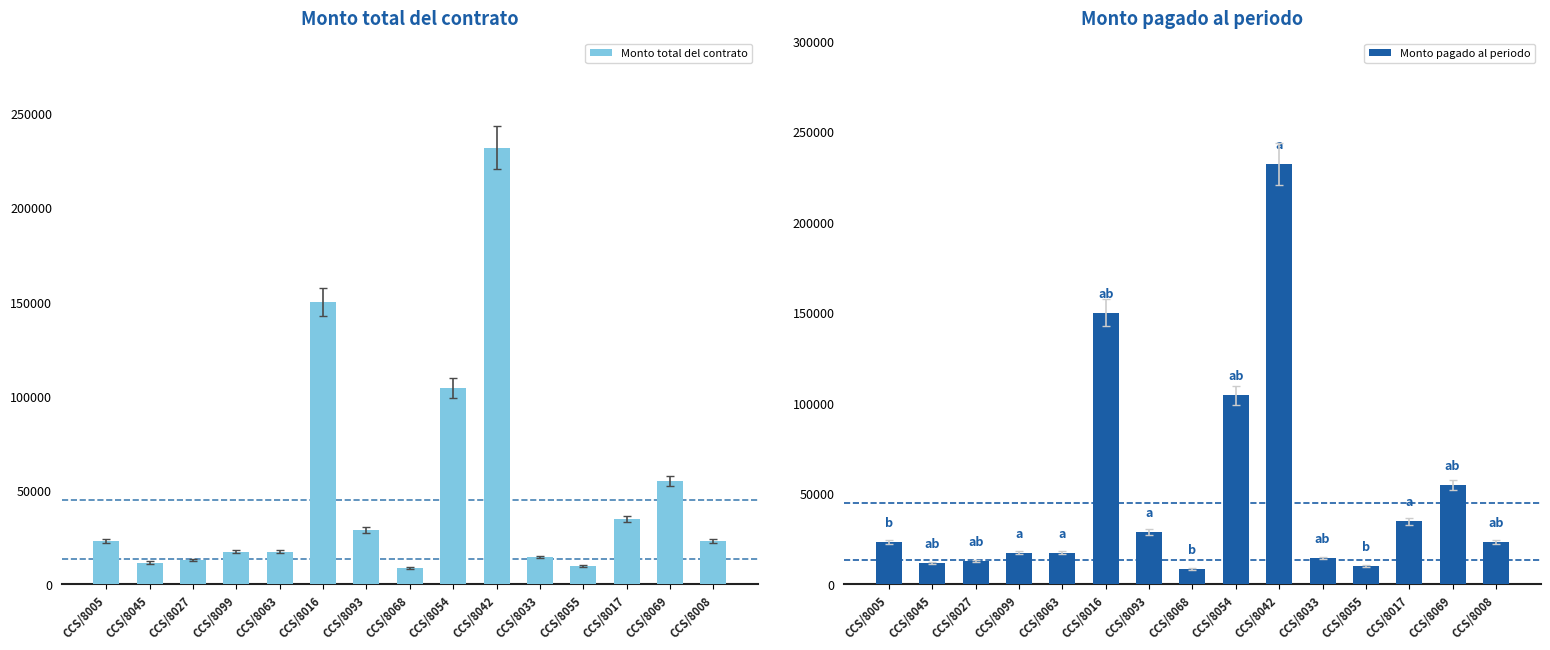

Where does the Monto total del contrato series first go above 23200?

CCS/8016